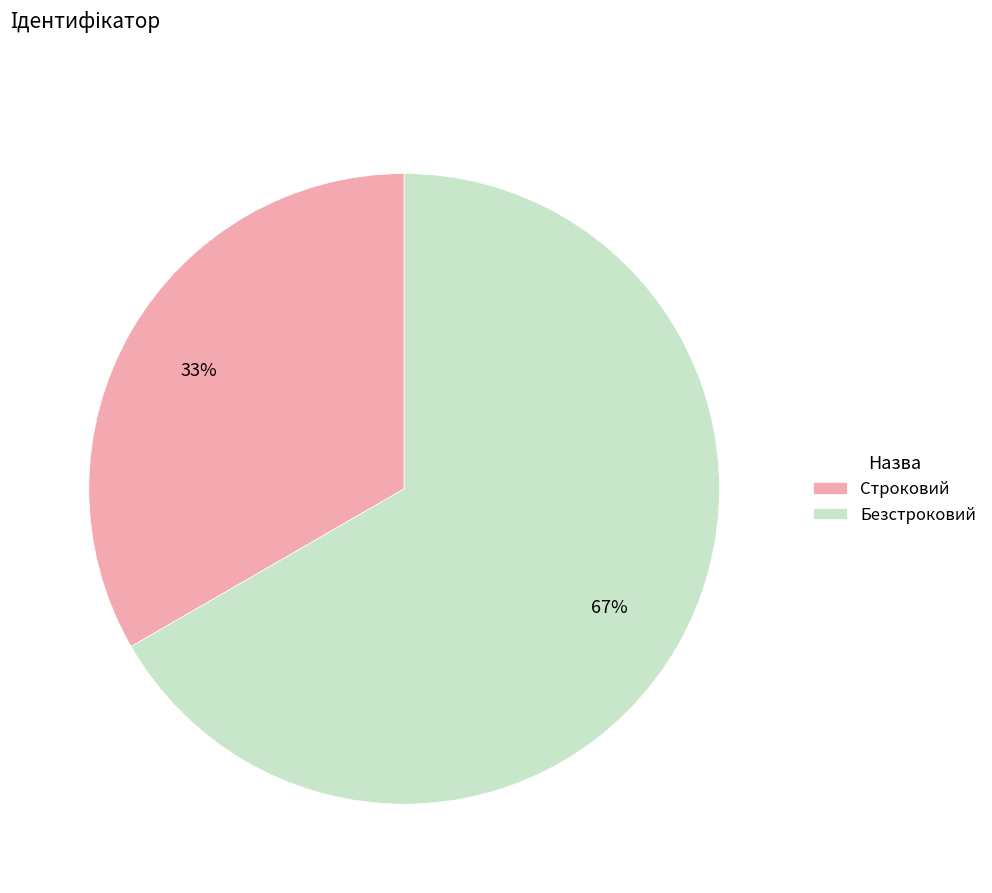

Is it true that Строковий is 33% of the pie?

True